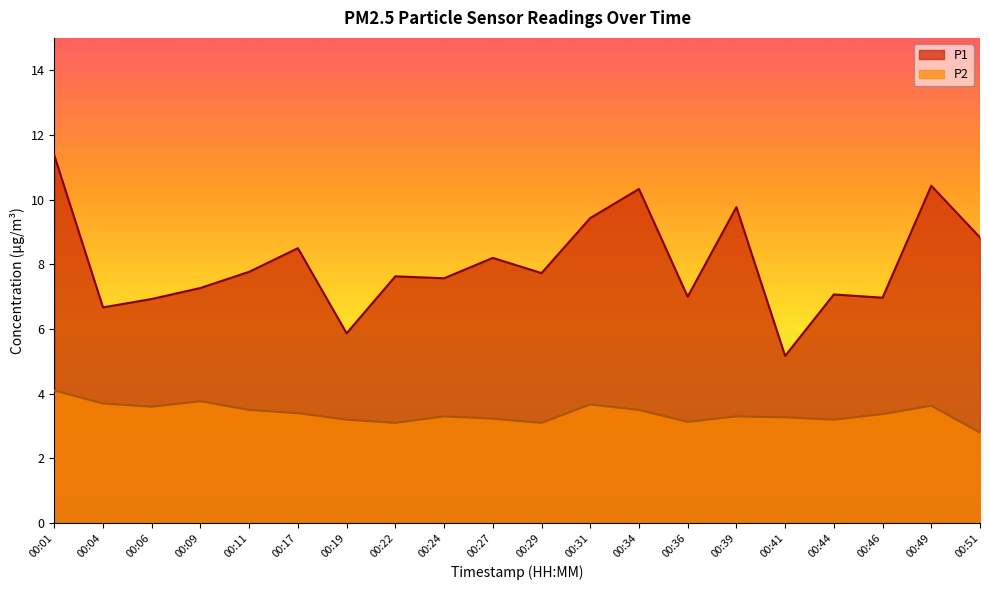

How many lines are shown in the chart?

2